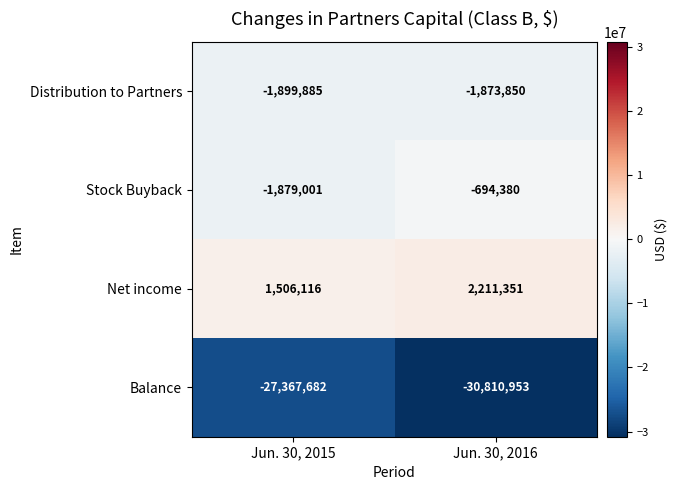

The value of Net income at Jun. 30, 2016 is 2211351. True or false?

True